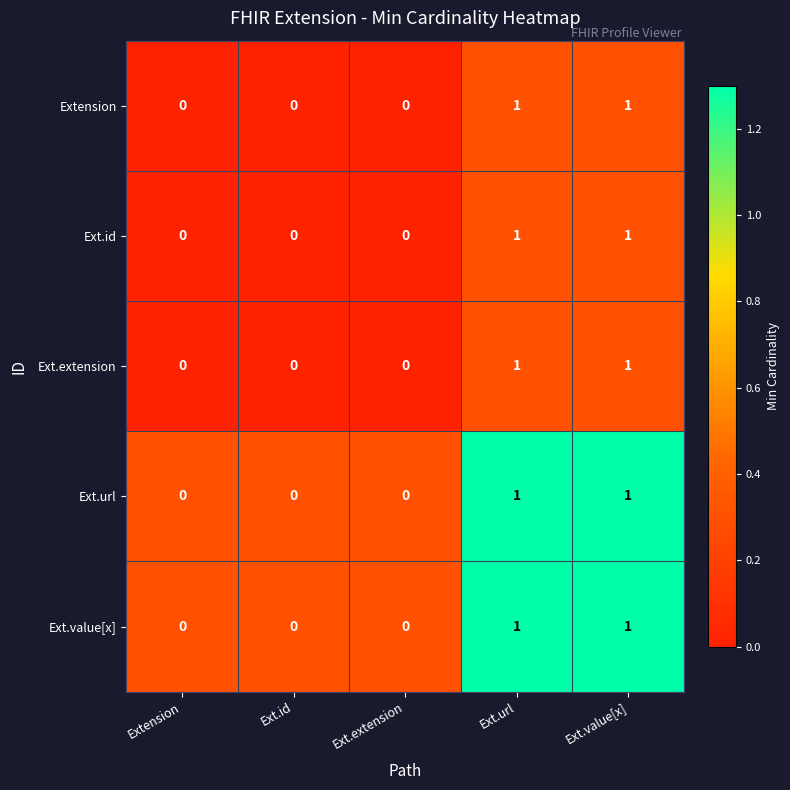

Count the Ext.id values in the range 0 to 1.

5